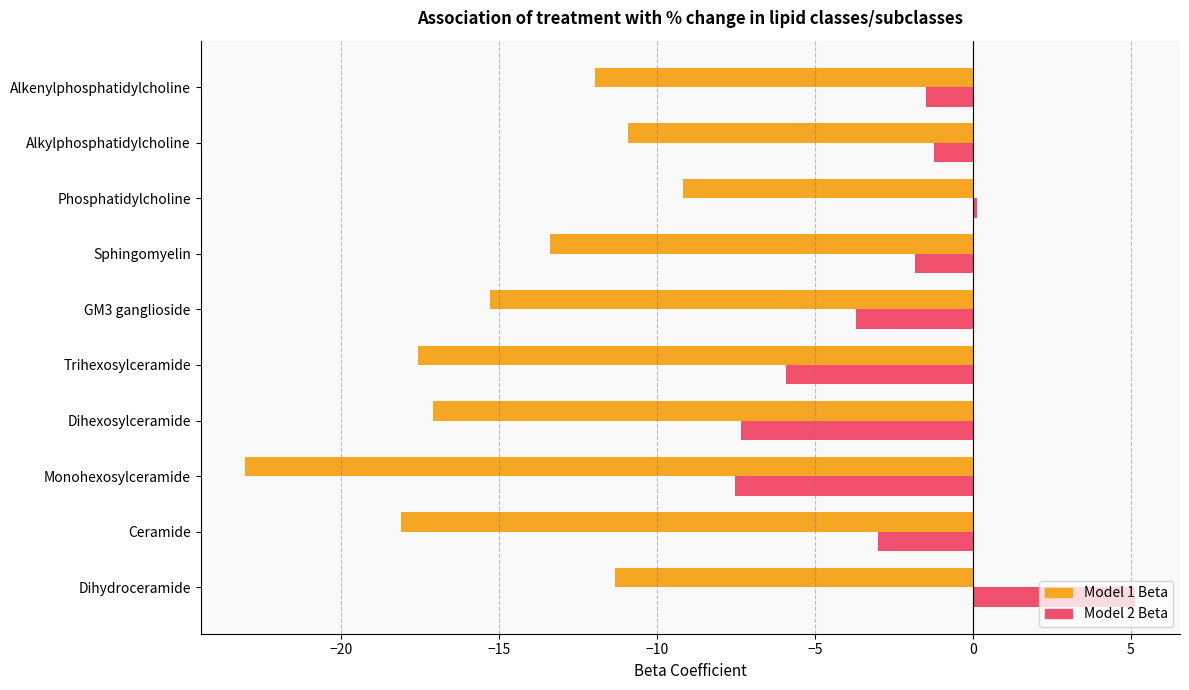

At which label does Model 1 Beta reach its minimum?

Monohexosylceramide